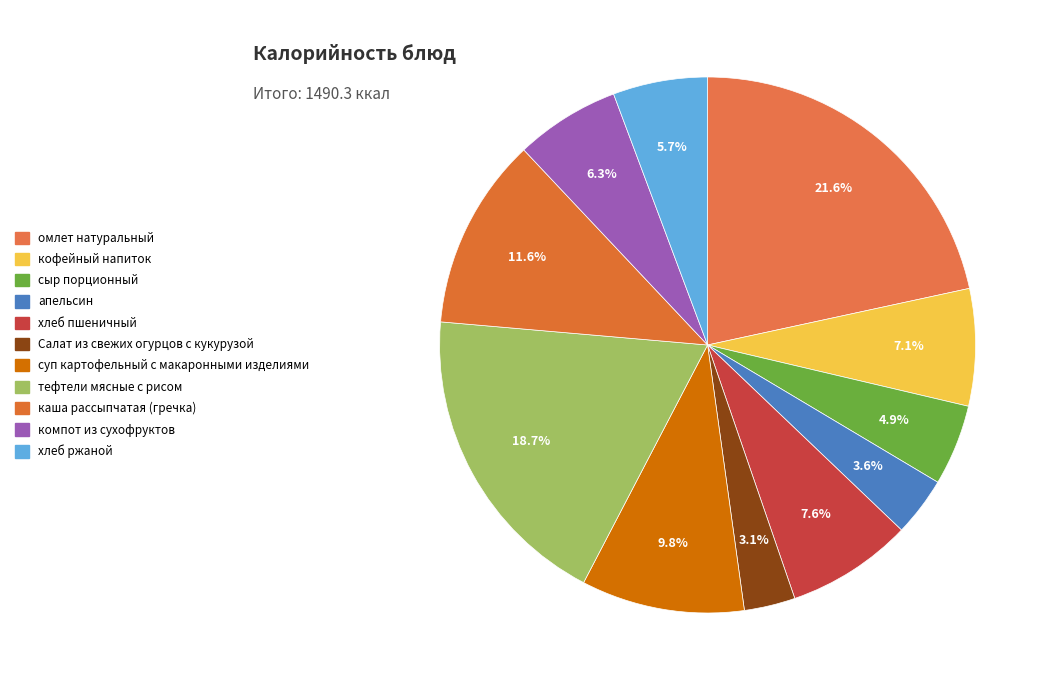

To the nearest percent, what portion does кофейный напиток represent?

7%